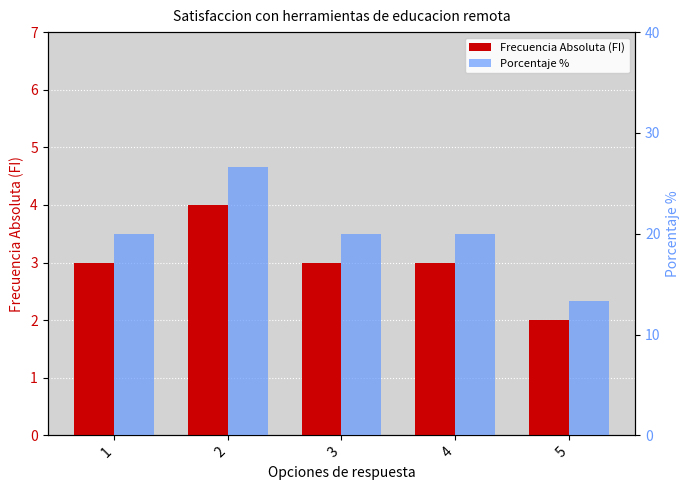

What is the total value across all series at 2?

30.7